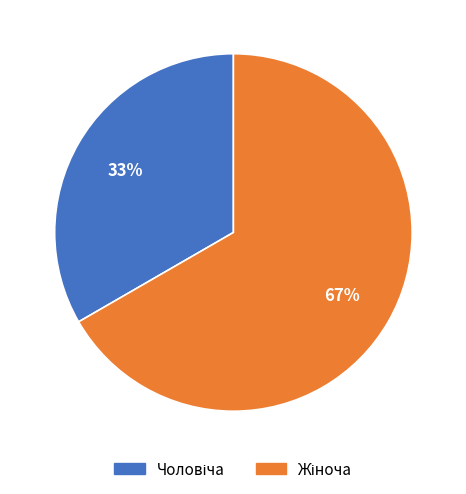

Does any single category account for the majority?

Yes